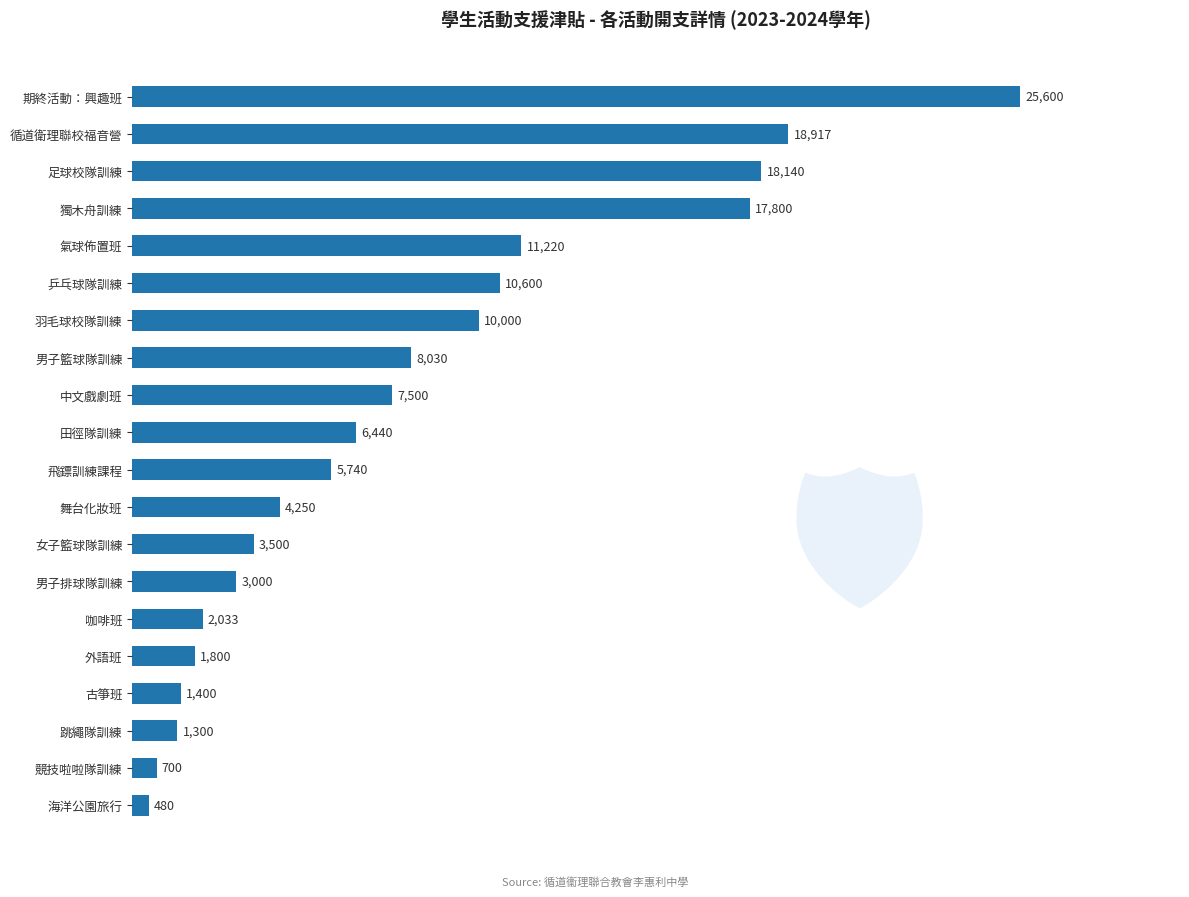

The chart shows a value of 11220 at 氣球佈置班. True or false?

True